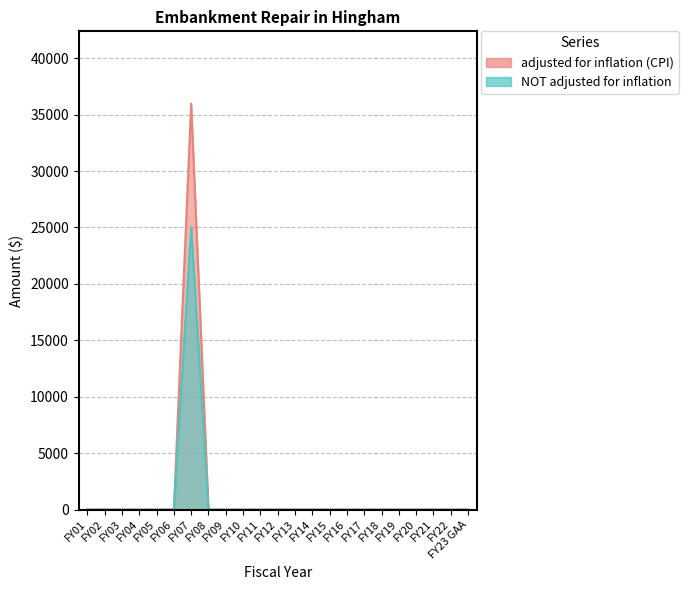

How many positive values does the NOT adjusted for inflation series have?

1